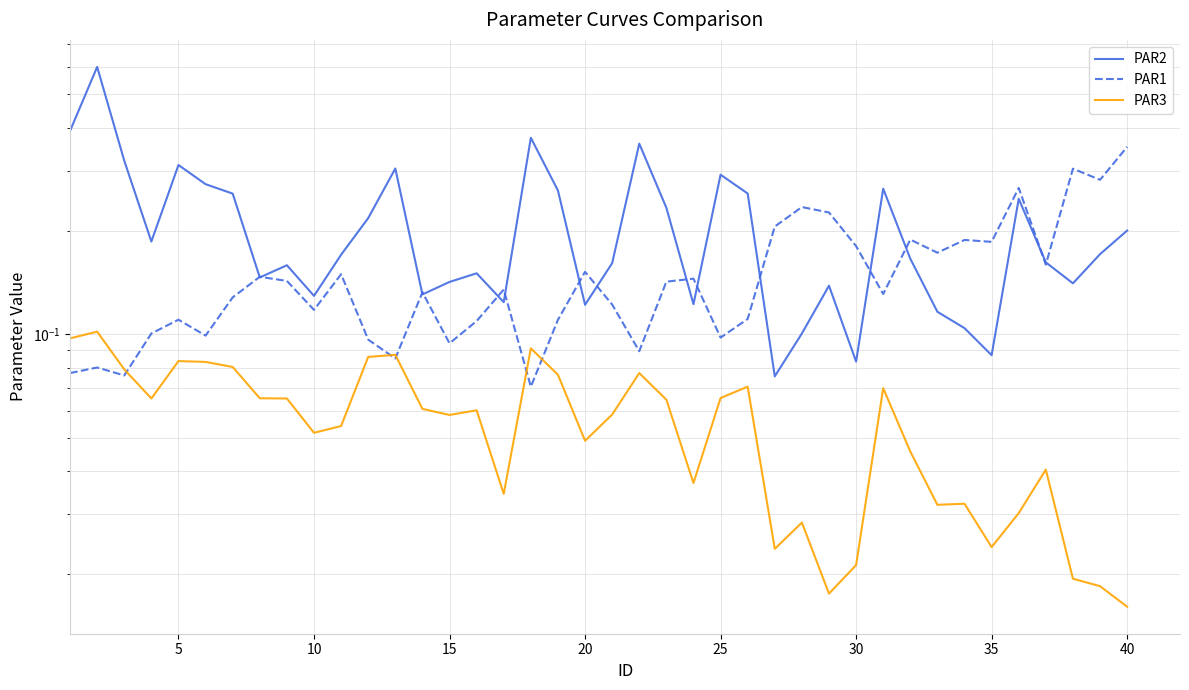

What is the value of the PAR3 point at the 25th from the left?

0.1